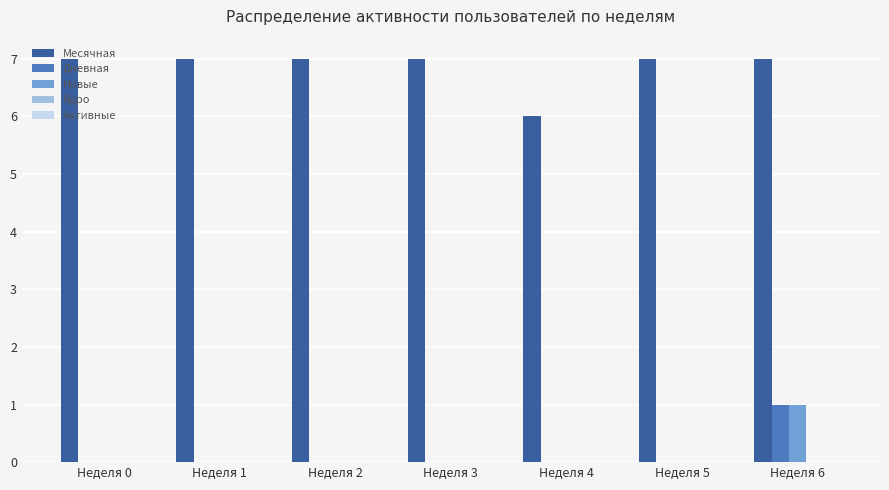

Which series has the largest total across all categories?

Месячная